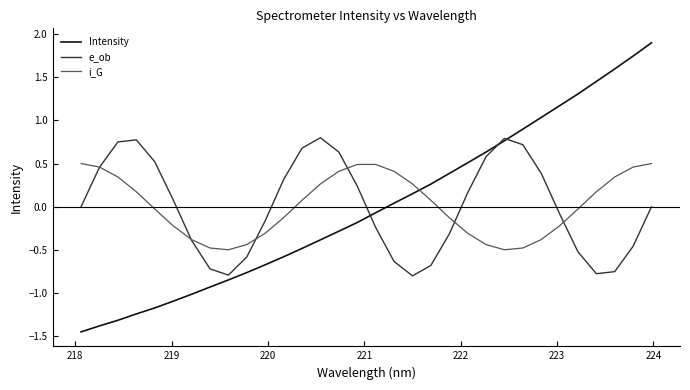

True or false: Intensity and i_G intersect in this chart.

True